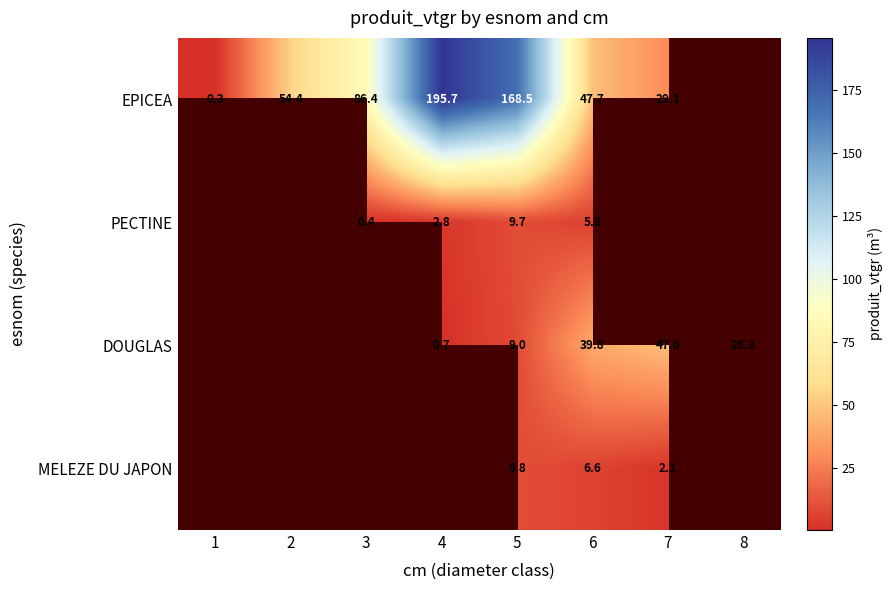

Is it true that MELEZE DU JAPON equals 1.2 at 7?

False